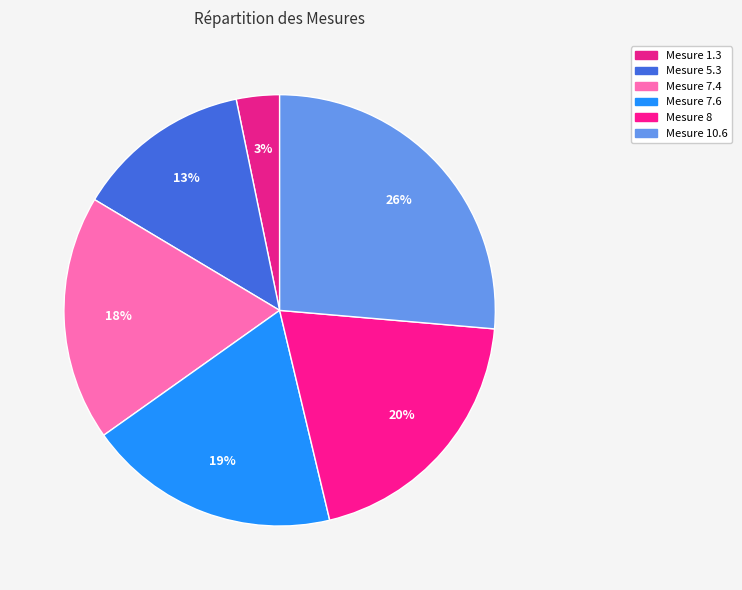

Count the number of slices in the pie.

6